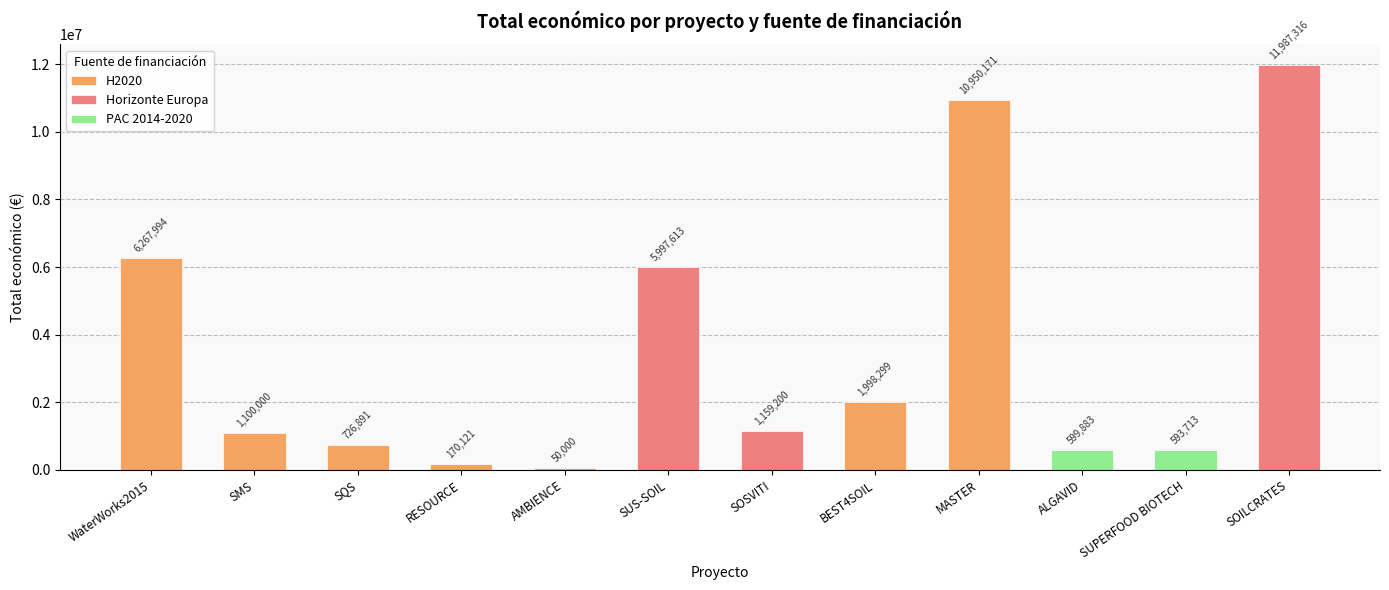

Reading right to left, list all the values displayed in this chart.

11987316	593713	599883	10950171	1998299	1159200	5997613	50000	170121	726891	1100000	6267994